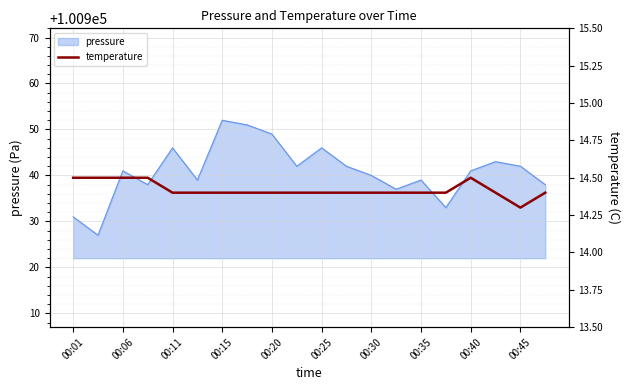

Count the values in the range 14 to 15.

20